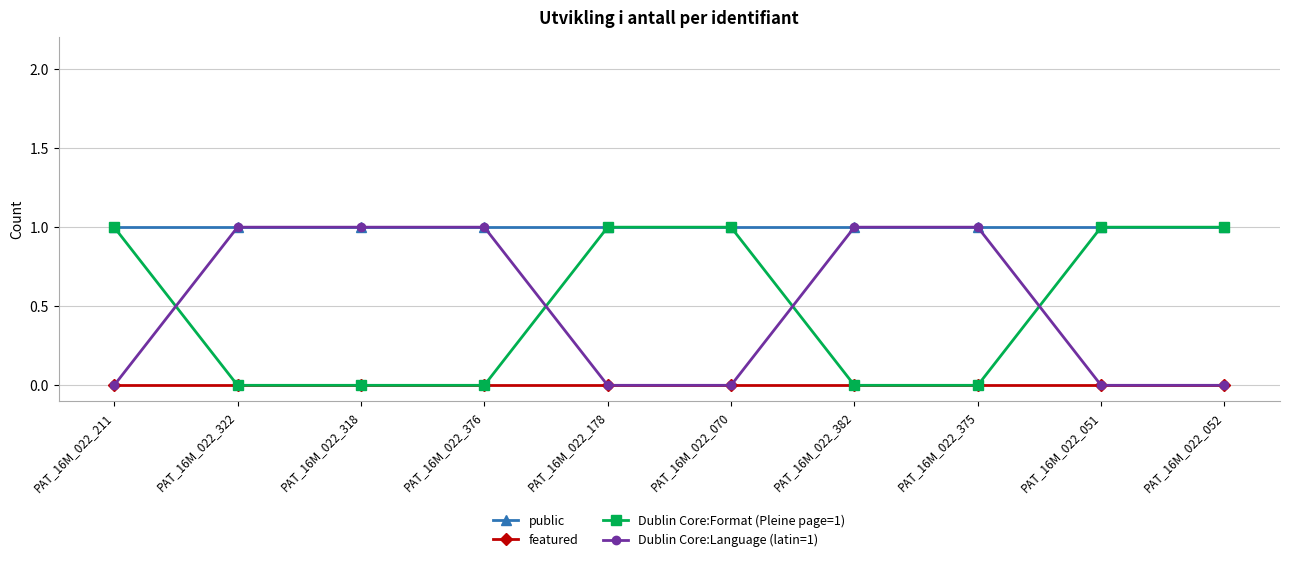

What is the spread (max minus min) of values at PAT_16M_022_178?

1